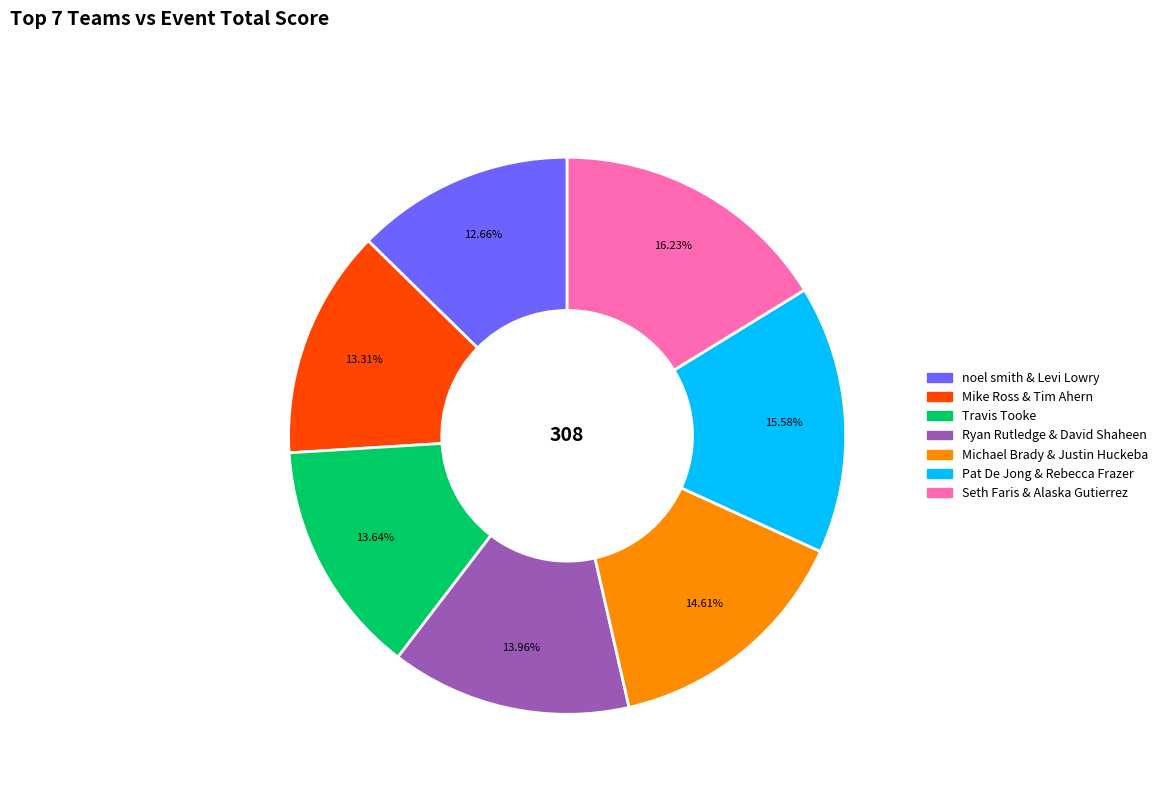

To the nearest percent, what is the average slice percentage?

14%